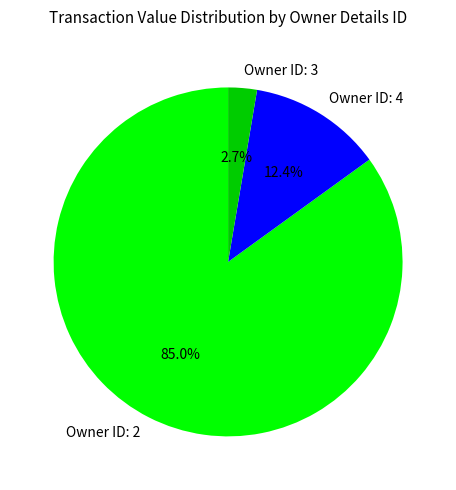

What is the majority slice?

Owner ID: 2